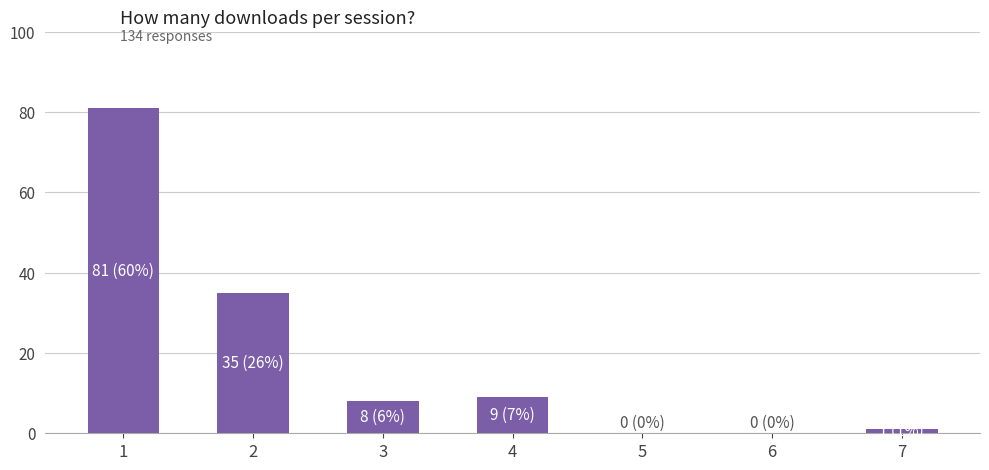

Which has a higher value, 7 or 2?

2